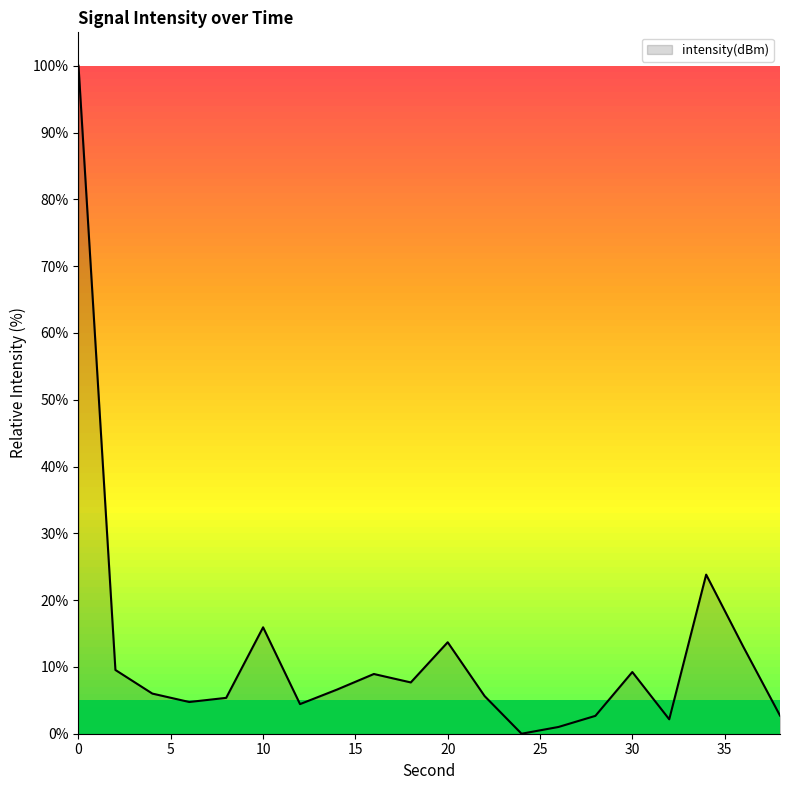

Does the chart have visible grid lines?

No